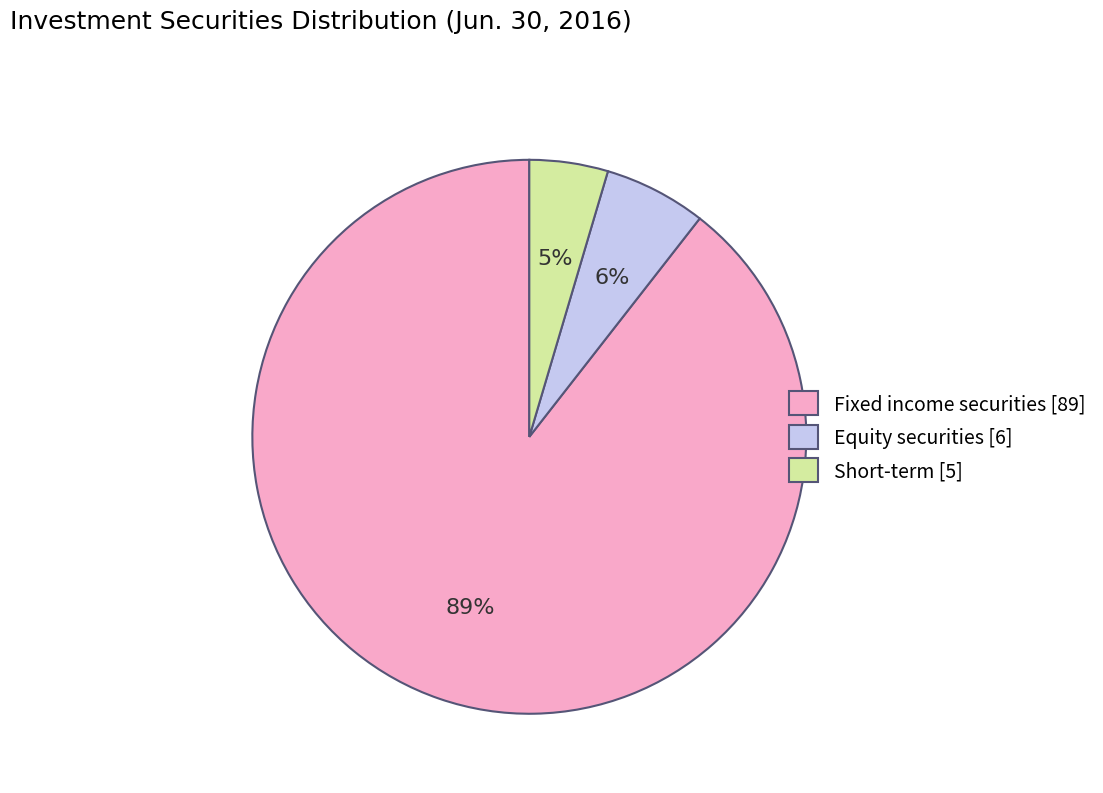

Which category has the biggest portion of the pie?

Fixed income securities